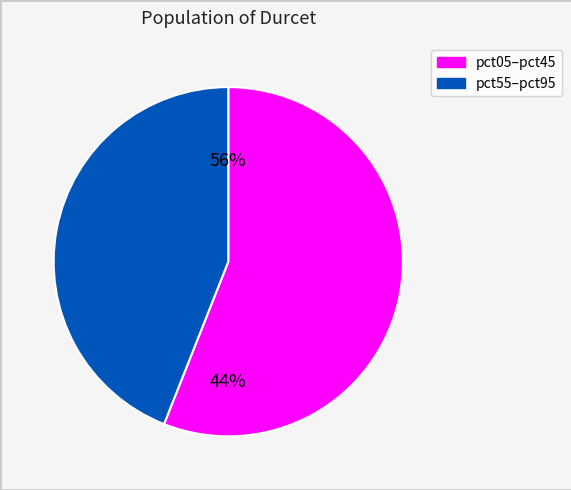

Is pct85 the majority of the pie?

No